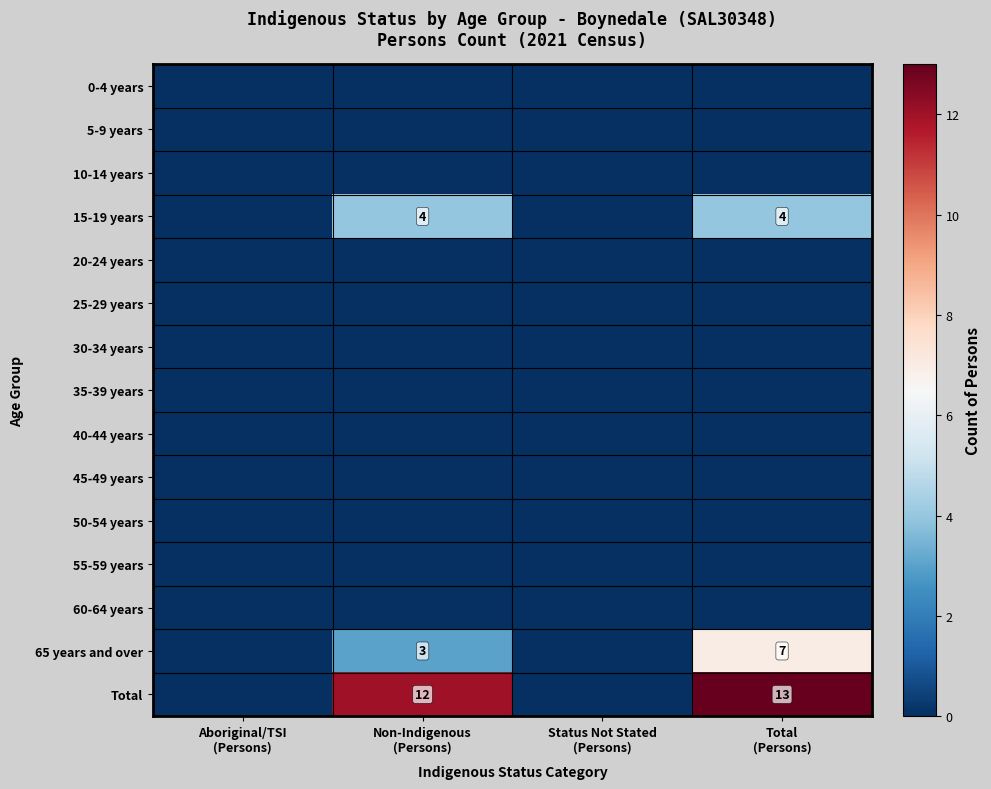

Which series has the widest spread of values?

Total